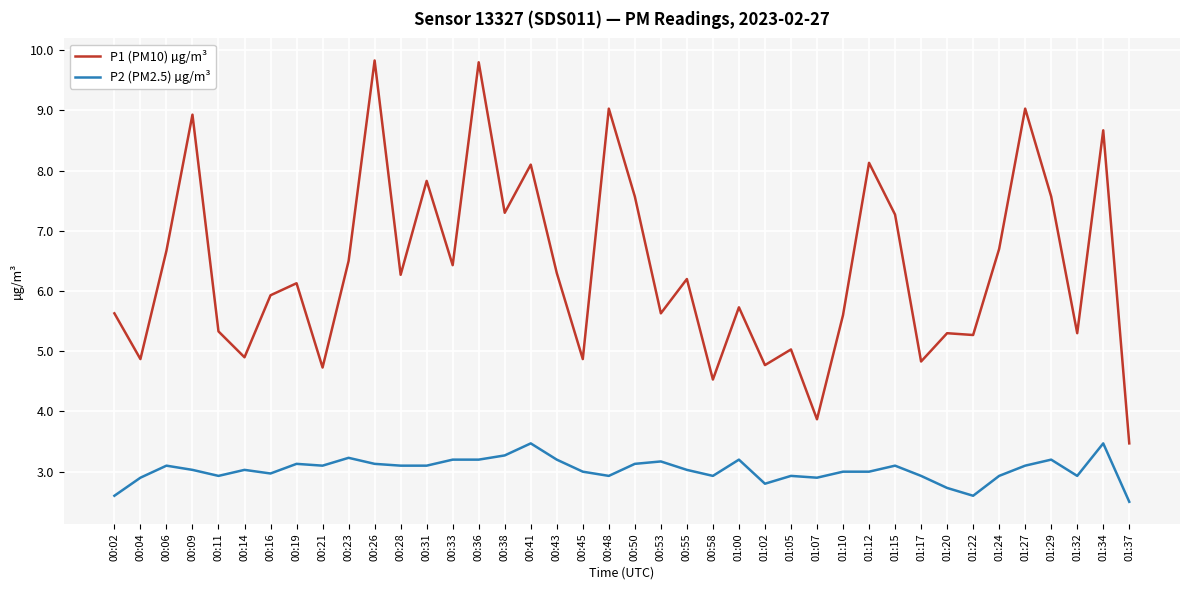

Is the value of P1 (PM10) µg/m³ at 00:06 greater than the value of P2 (PM2.5) µg/m³ at 00:43?

Yes